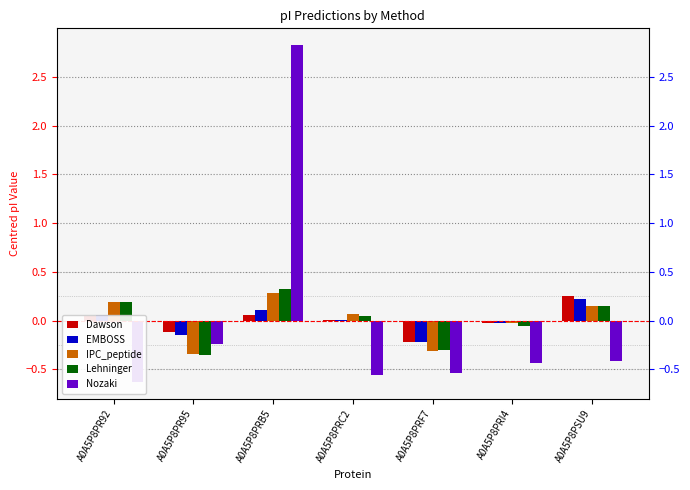

What is the value of the EMBOSS bar at the 3rd from the left?

0.1